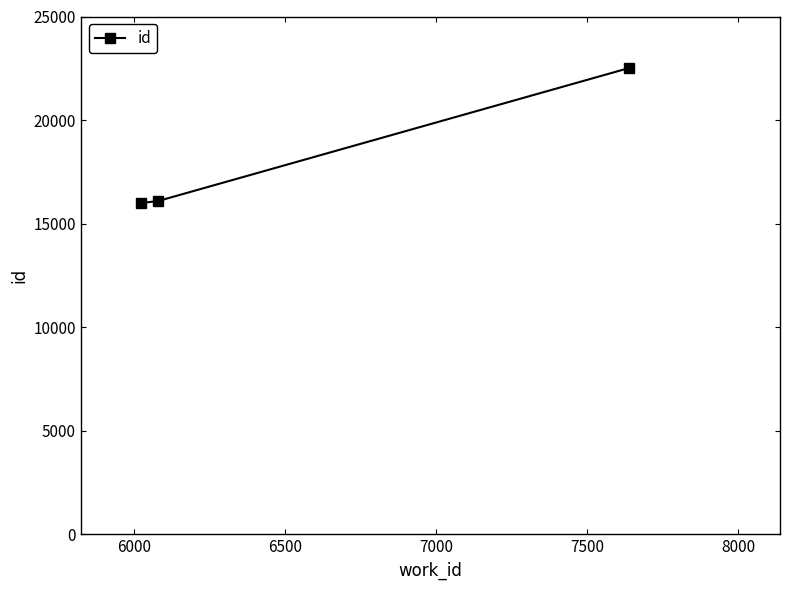

What is the difference between the maximum and minimum values?

6516